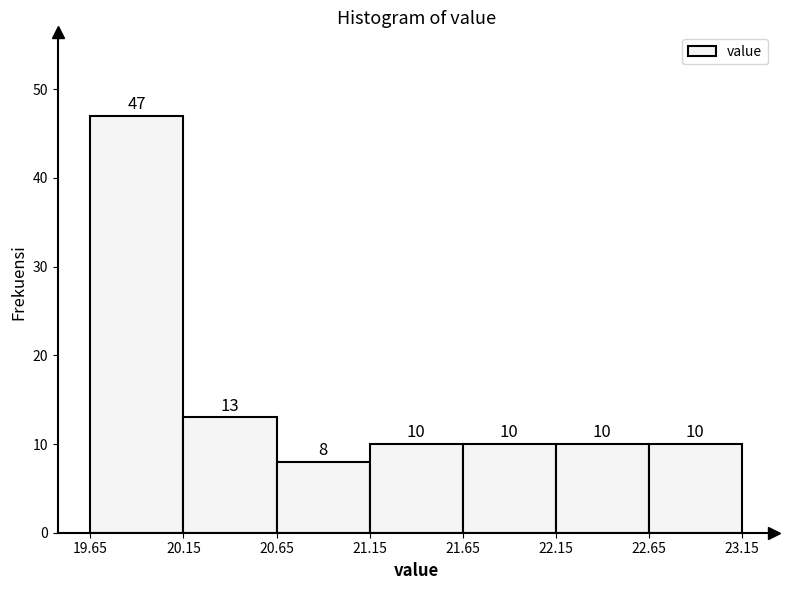

Reading left to right, list every bar in this chart as the range it spans on the x-axis followed by its height.

19.65 to 20.15: 47
20.15 to 20.65: 13
20.65 to 21.15: 8
21.15 to 21.65: 10
21.65 to 22.15: 10
22.15 to 22.65: 10
22.65 to 23.15: 10